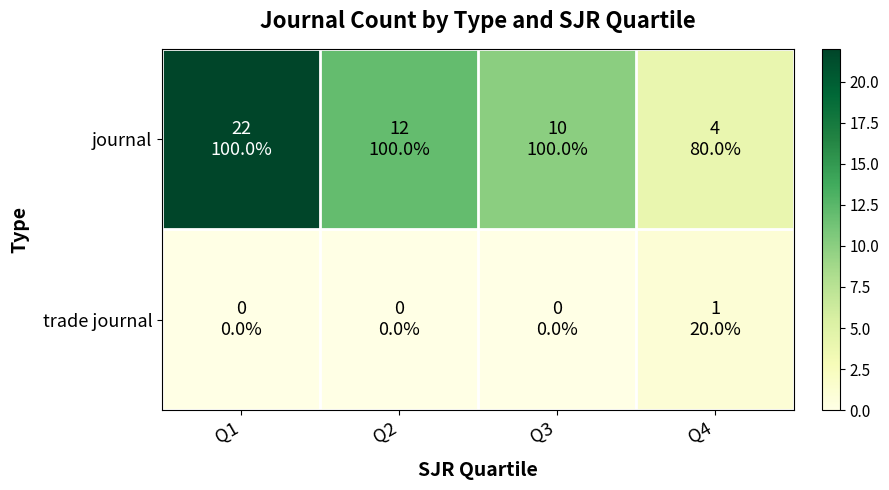

Which series has the largest total across all categories?

journal